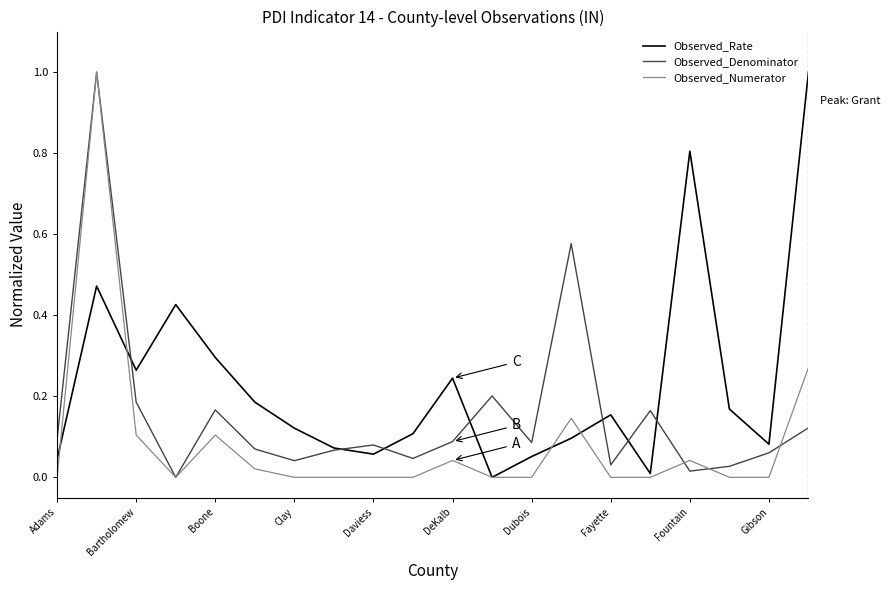

Which series has the largest total across all categories?

Observed_Rate